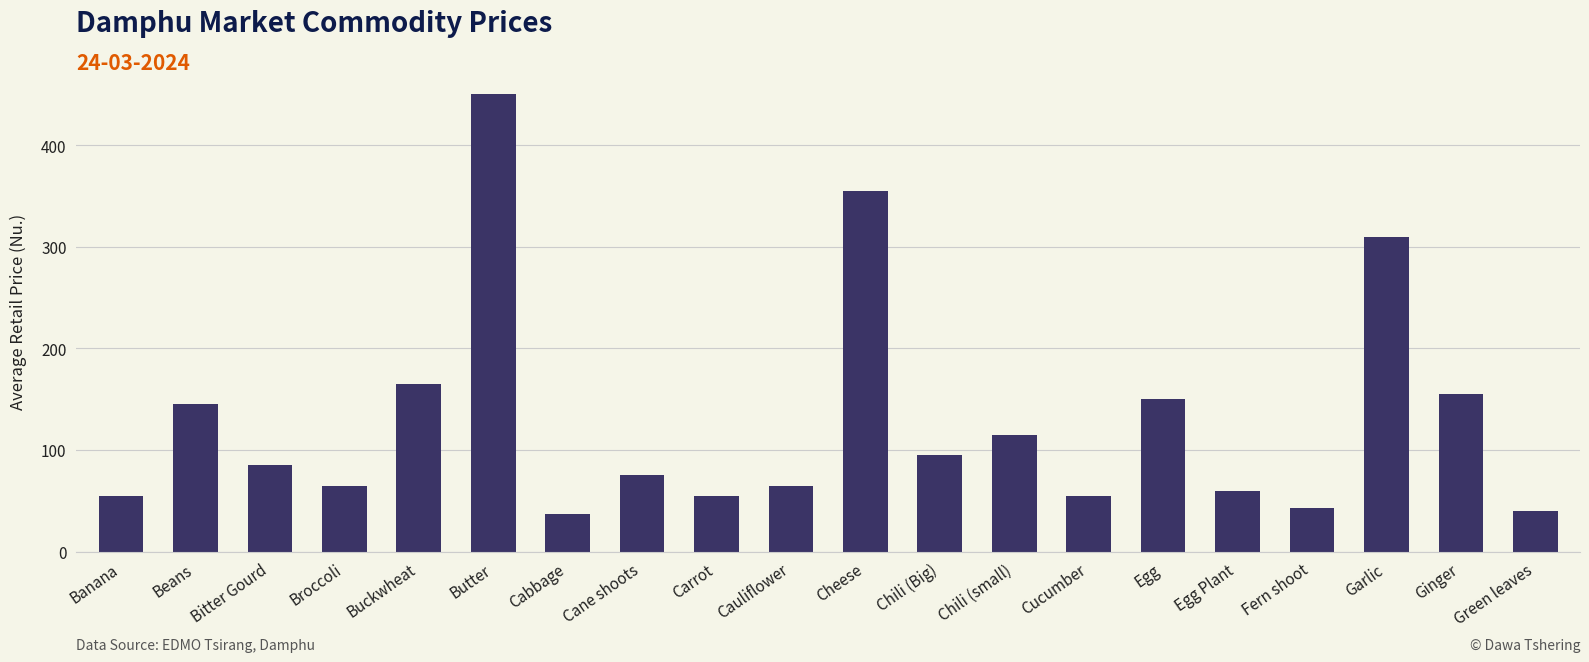

Reading right to left, what are all the values shown in this chart?

40.0	155.0	310.0	42.5	60.0	150.0	55.0	115.0	95.0	355.0	65.0	55.0	75.0	37.5	450.0	165.0	65.0	85.0	145.0	55.0